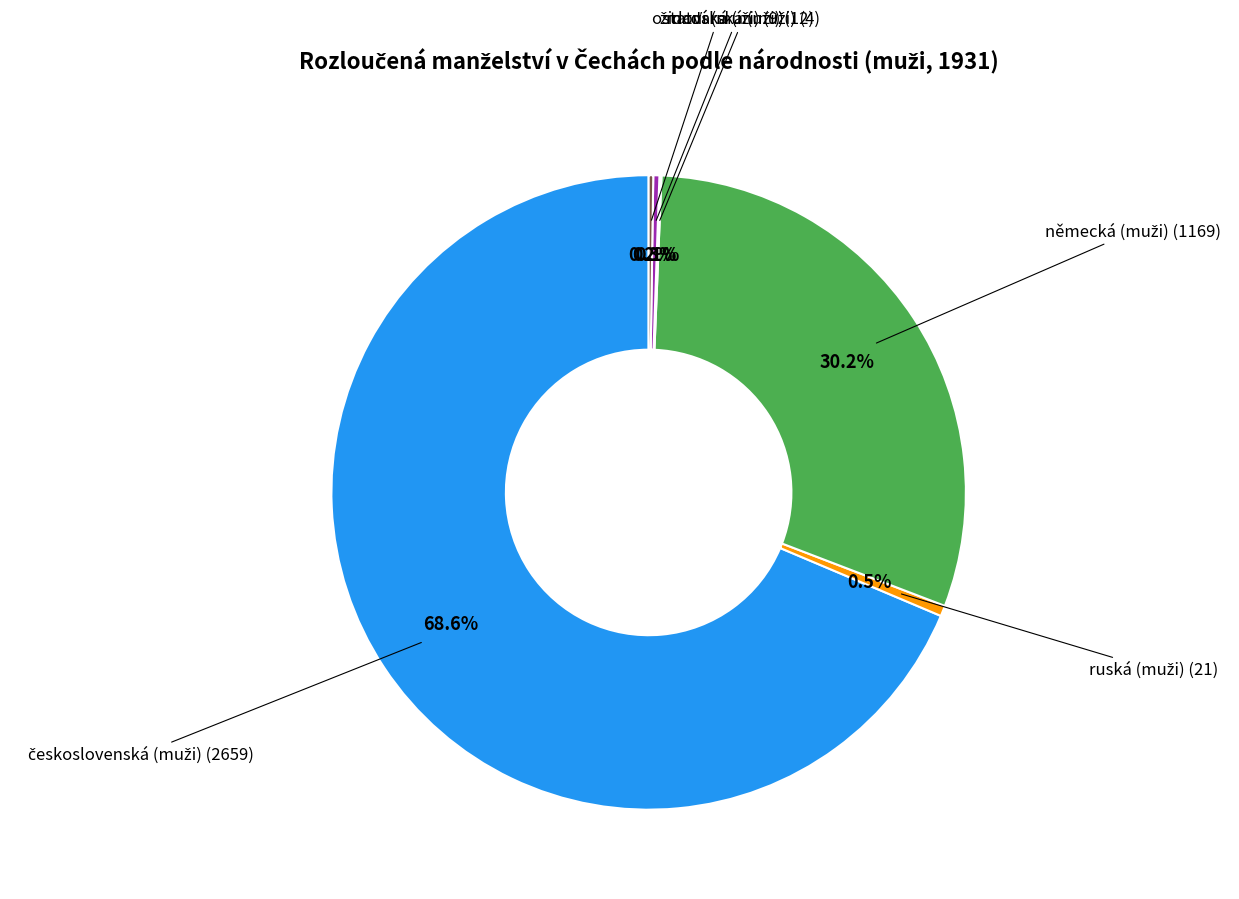

Is there any slice that represents more than half of the pie?

Yes